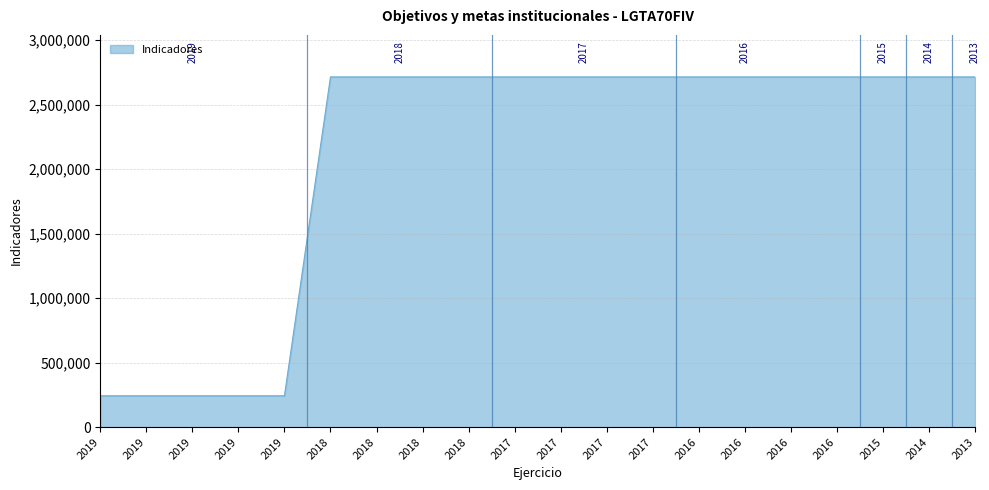

Between 2016 and 2013, which is larger?

2013